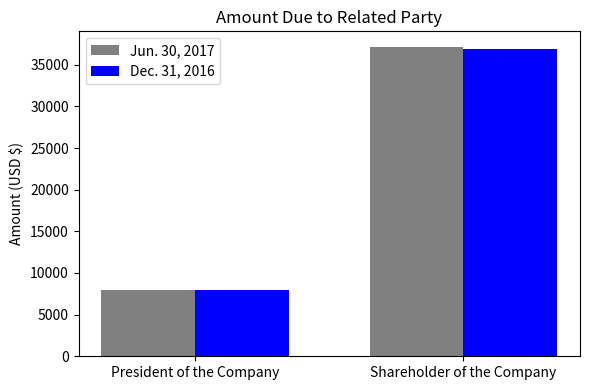

What is the sum of all Jun. 30, 2017 values?

45119